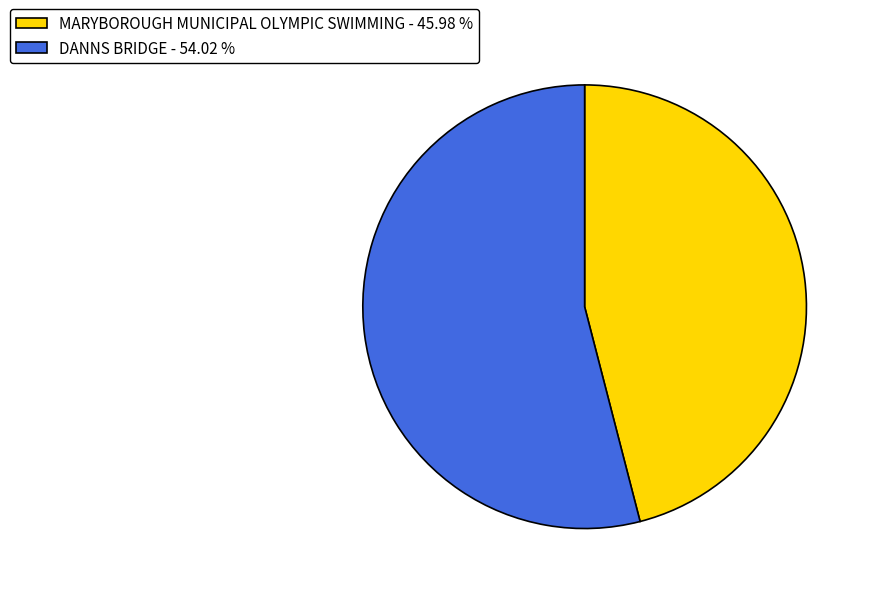

Does MARYBOROUGH MUNICIPAL OLYMPIC SWIMMING - 45.98 % account for over 50% of the chart?

No